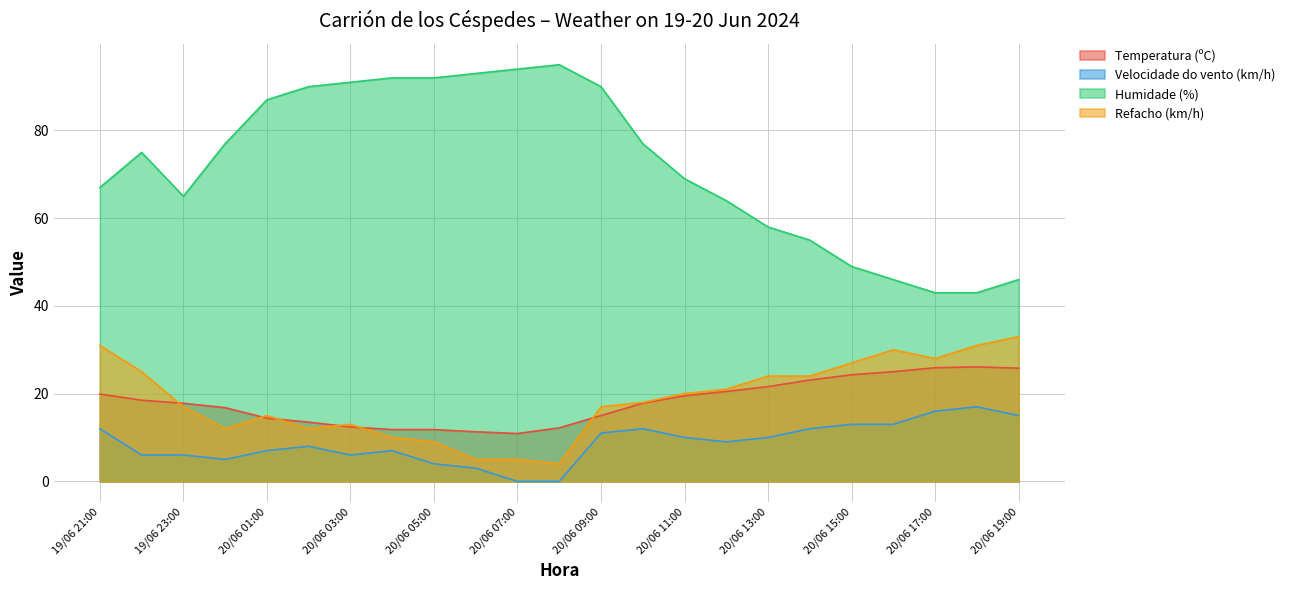

What is the difference between the maximum and minimum values in the Velocidade do vento (km/h) series?

17.0